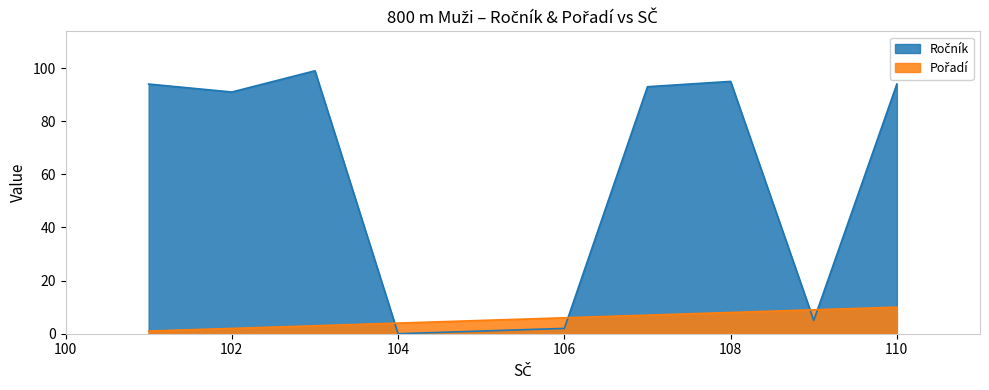

At which category is the sum across all series the highest?

110